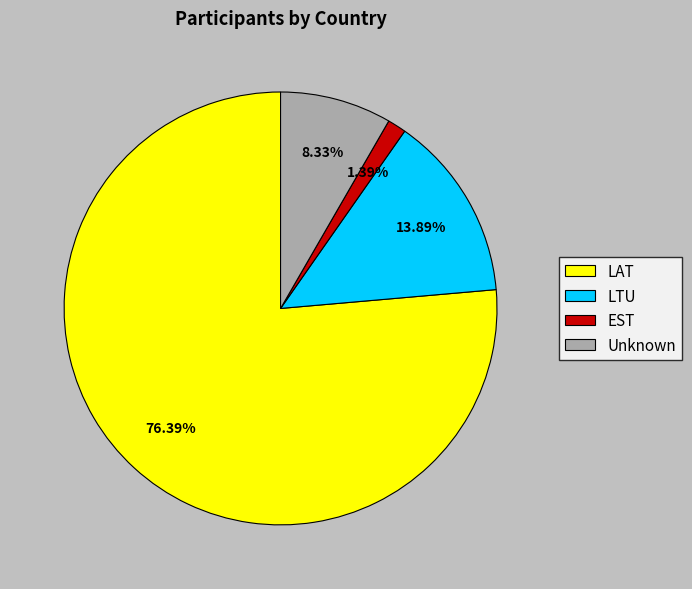

Which category has the smallest portion of the pie?

EST